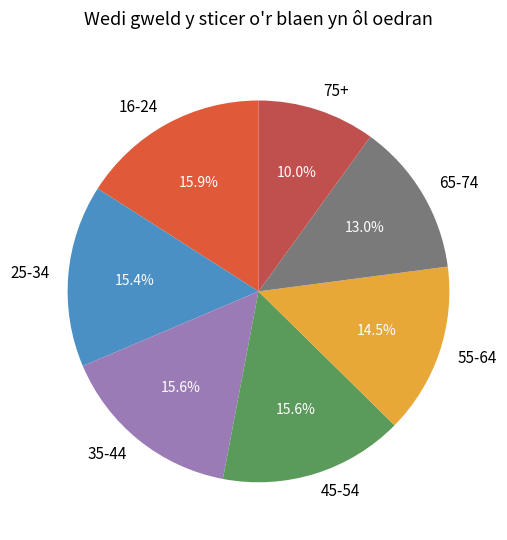

Approximately how many times larger is the value at 16-24 compared to 75+?

1.6